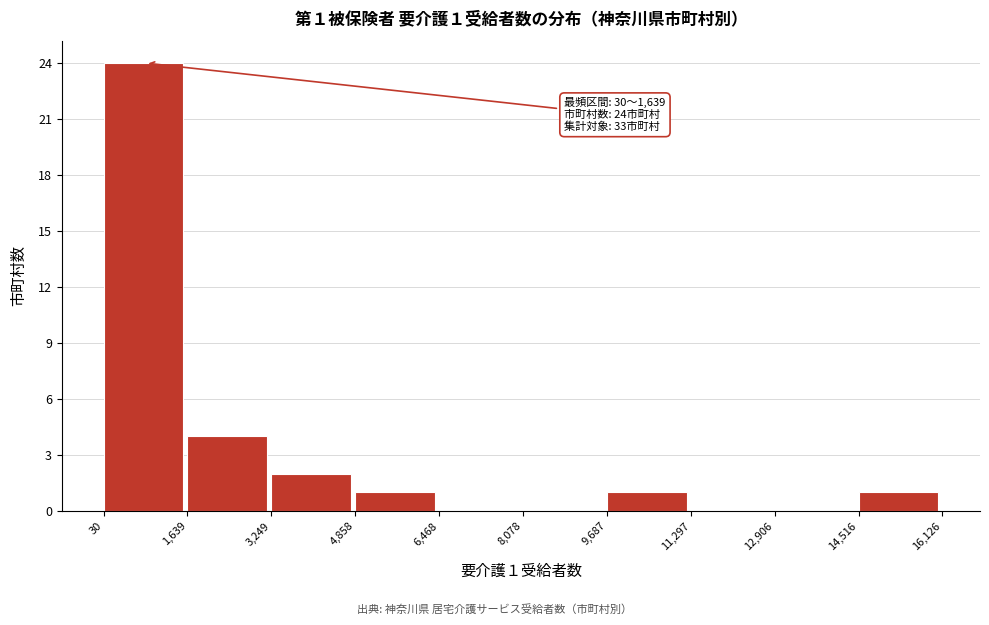

Over which range of the x-axis is the bar tallest?

30 to 1,639